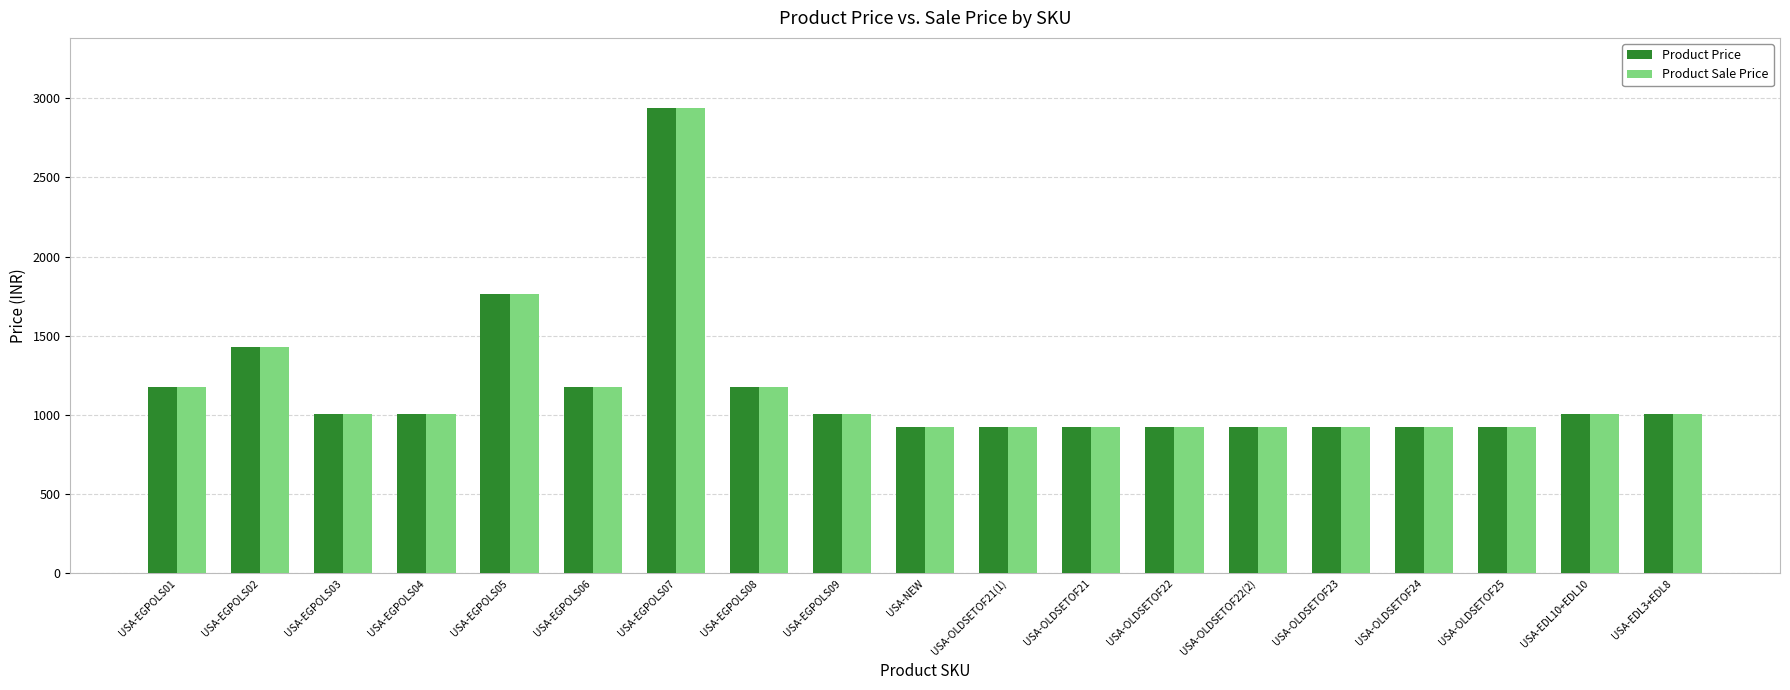

What is the minimum value for Product Price?

924